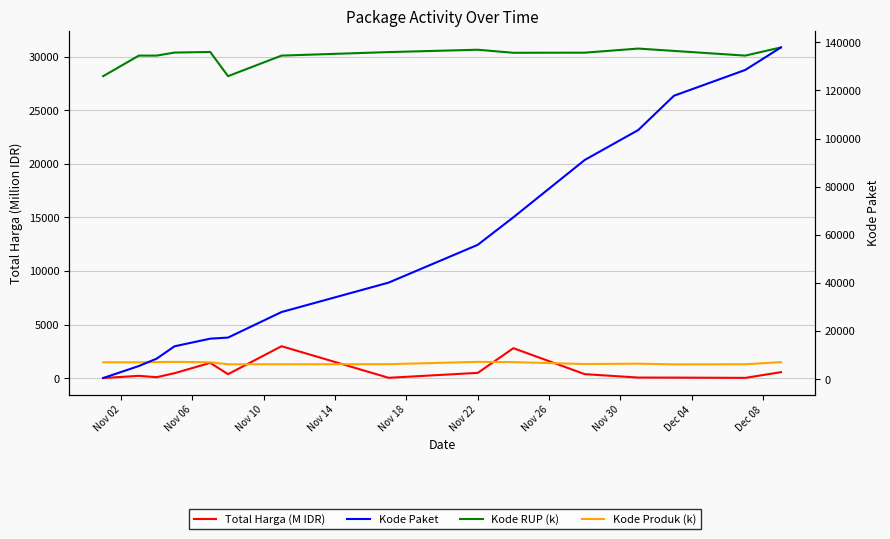

At how many categories does at least one series exceed 29142?

13